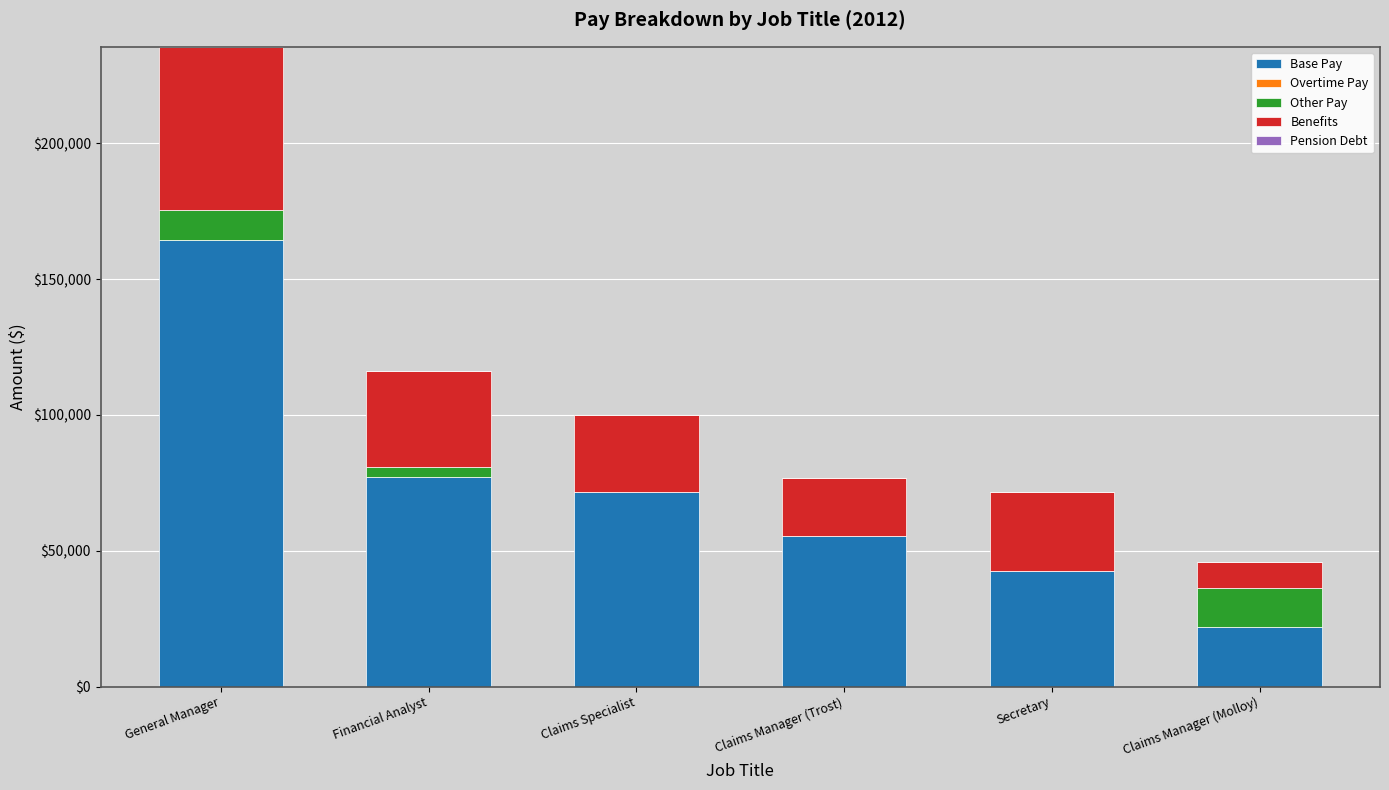

What is the total value across all series at Claims Manager (Trost)?

76745